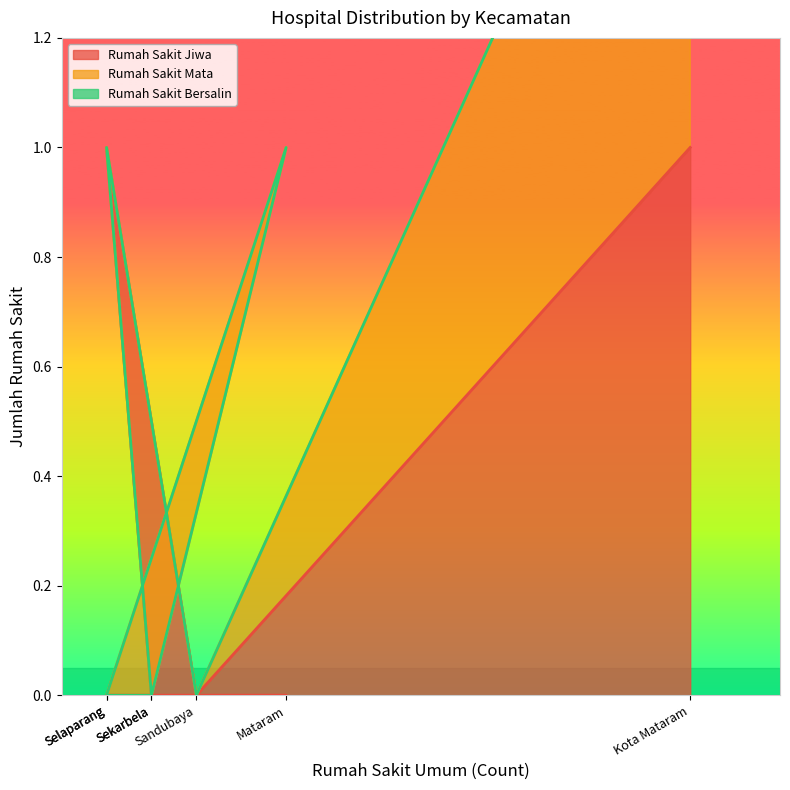

True or false: Rumah Sakit Mata and Rumah Sakit Bersalin cross at least once.

False